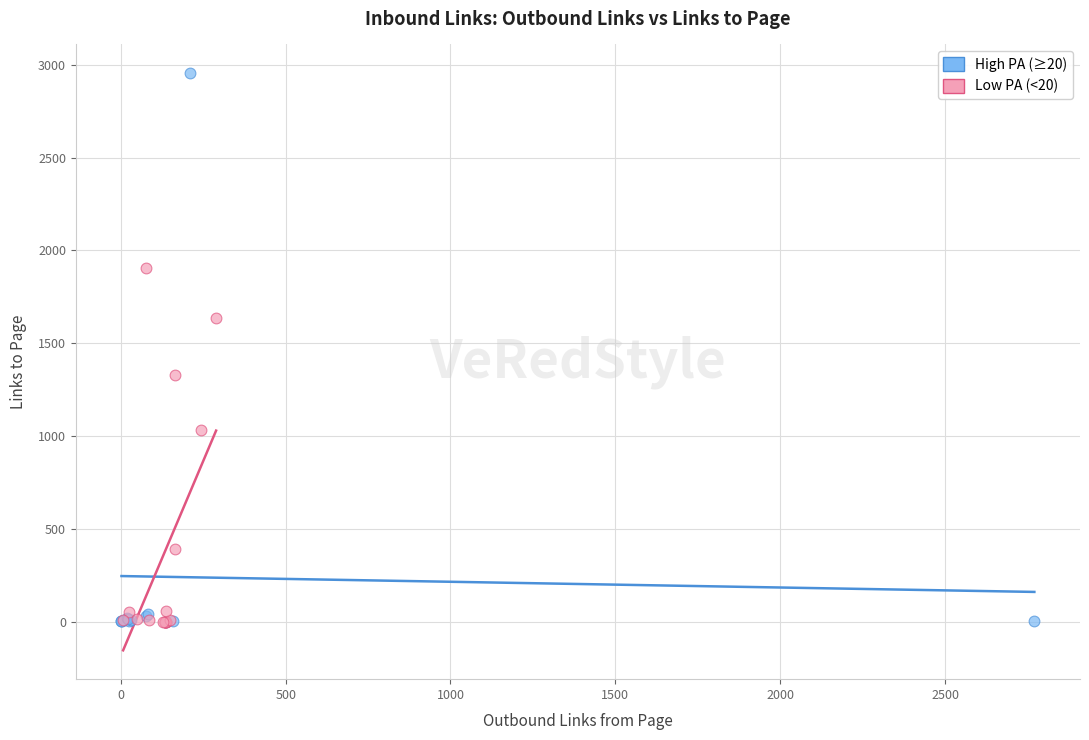

Which series reaches the maximum Y coordinate?

High PA (≥20)